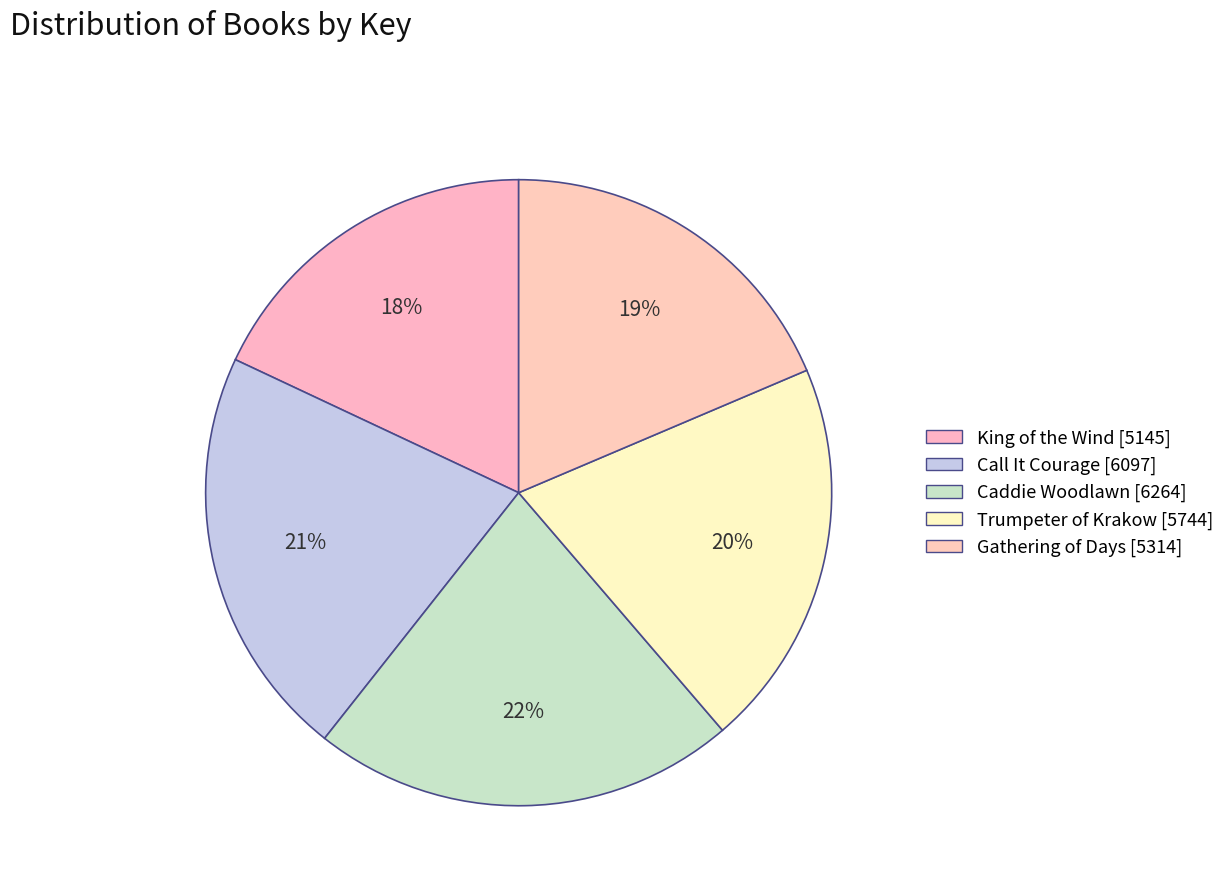

What is the smallest slice in the pie chart?

King of the Wind